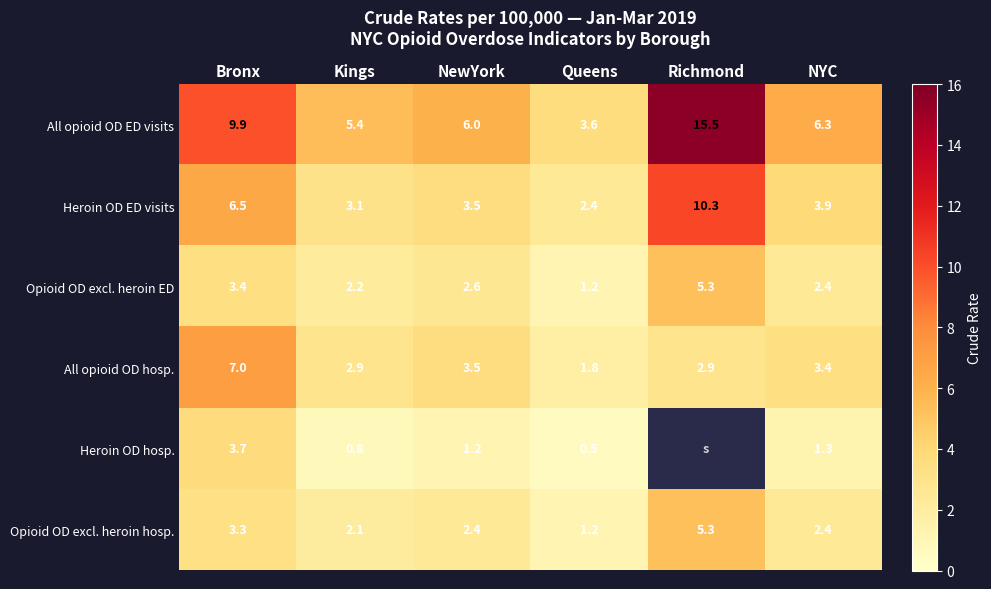

Count the number of data series in this chart.

6